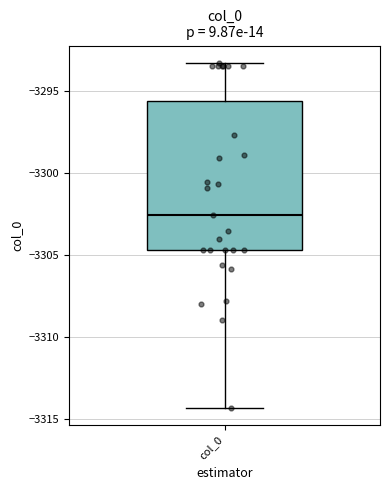

Where is the upper edge of the box for col_0 on the y-axis? The values are not printed on the chart, so give them approximately, as read against the axis.

-3295.5